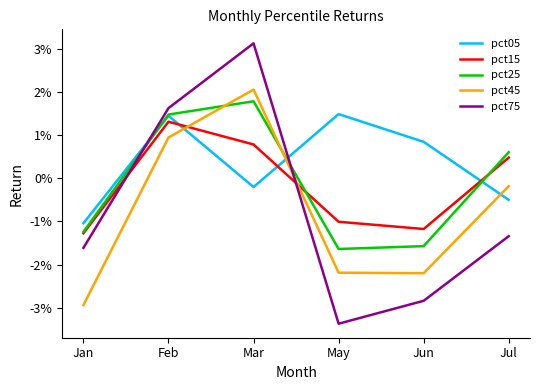

Where is pct05 nearest to the value 0?

Mar